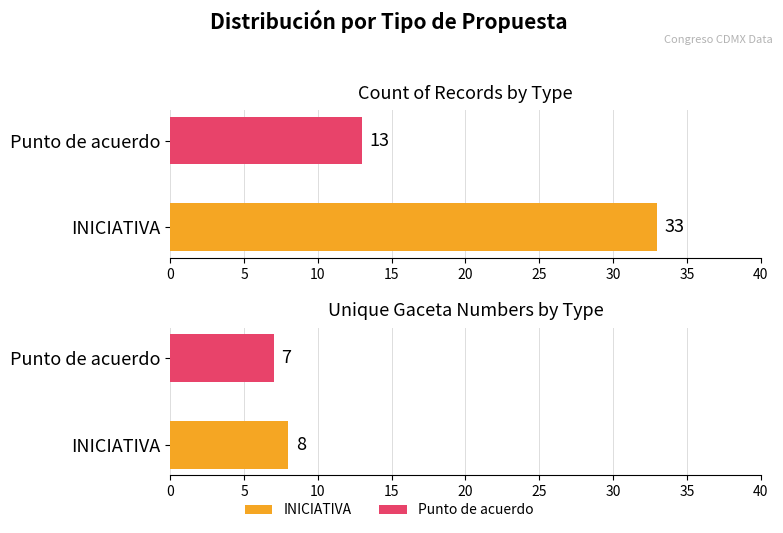

At how many categories does at least one series exceed 29?

1